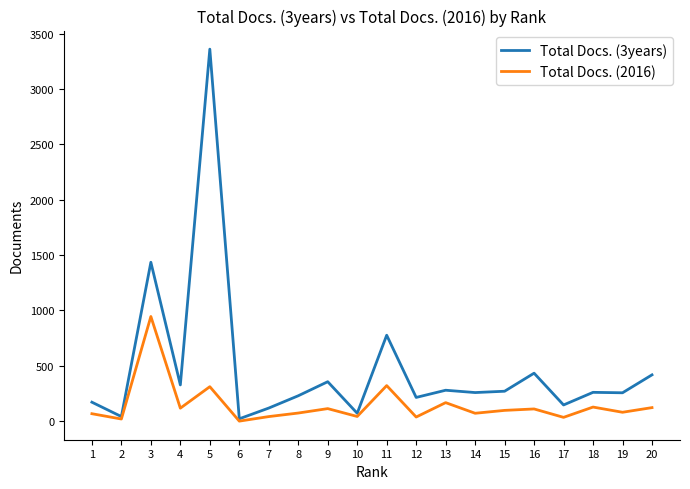

Where does the Total Docs. (2016) series first go above 97?

3